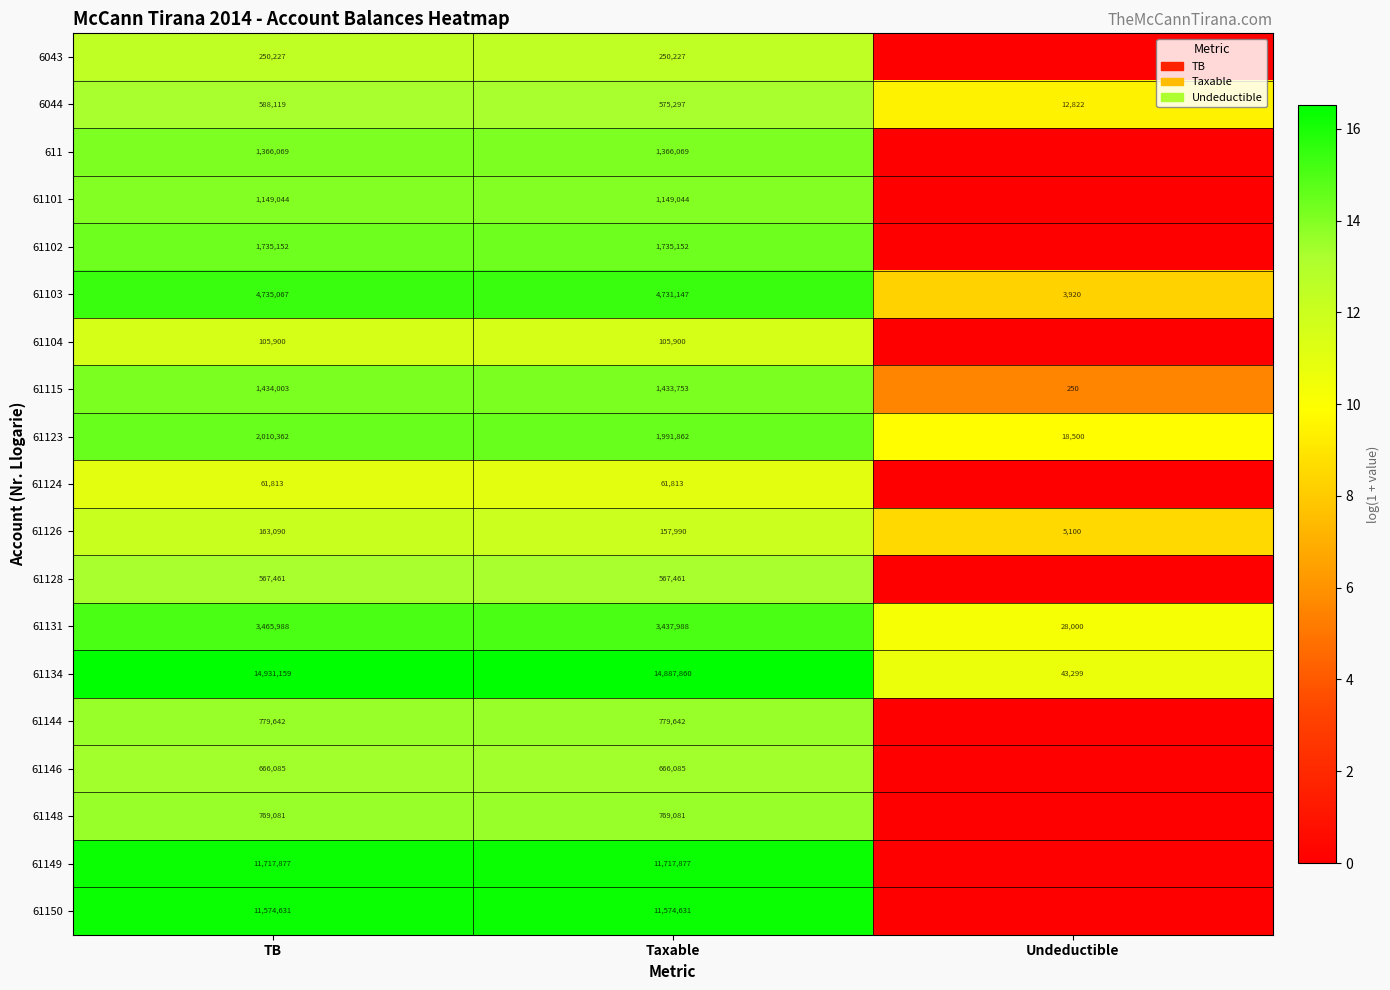

Rank the series at Taxable from lowest to highest value.

61124, 61104, 61126, 6043, 61128, 6044, 61146, 61148, 61144, 61101, 611, 61115, 61102, 61123, 61131, 61103, 61150, 61149, 61134